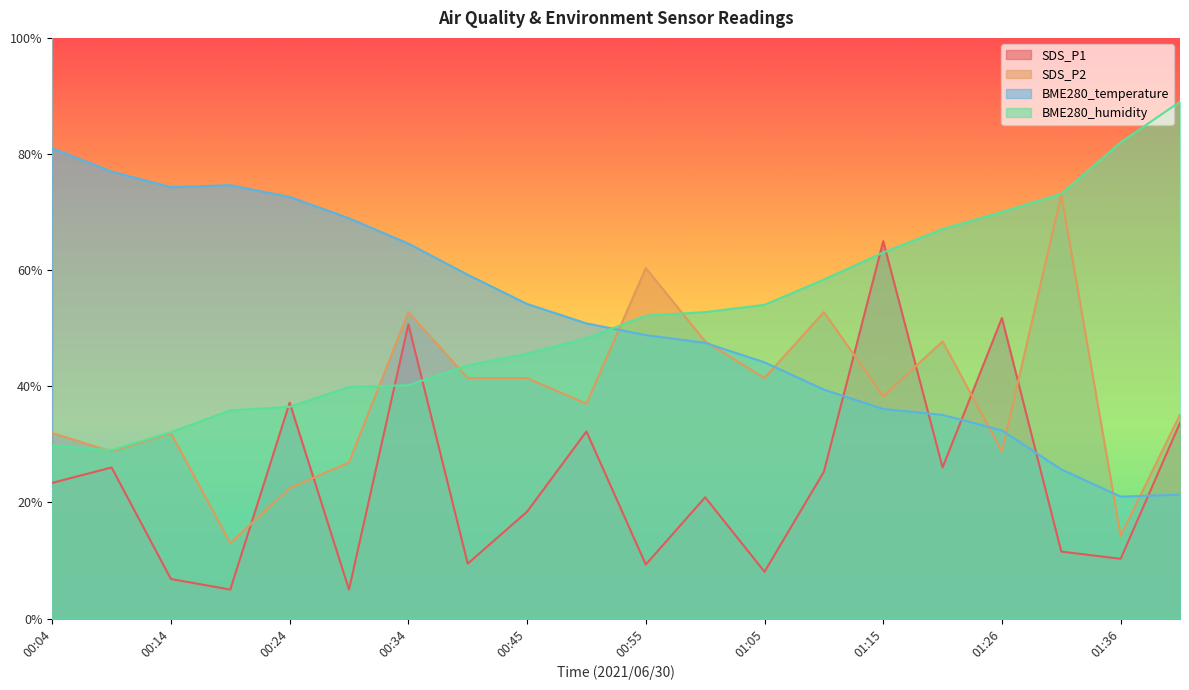

What are all the series names shown in the legend?

SDS_P1, SDS_P2, BME280_temperature, BME280_humidity